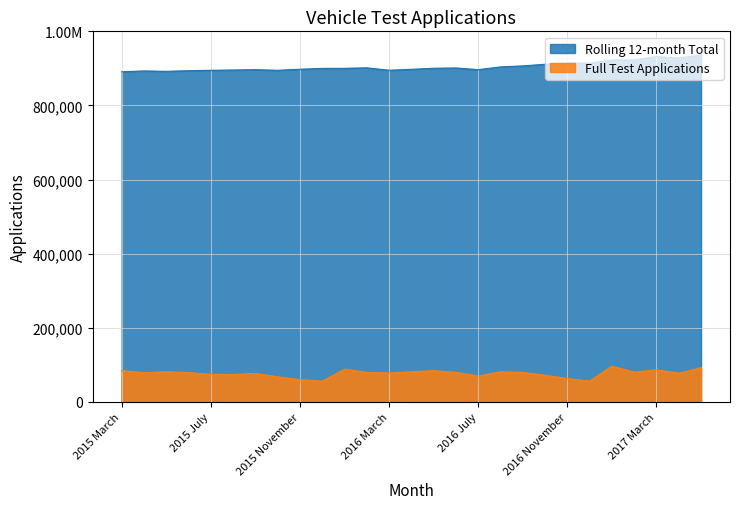

What is the smallest value displayed?

56178